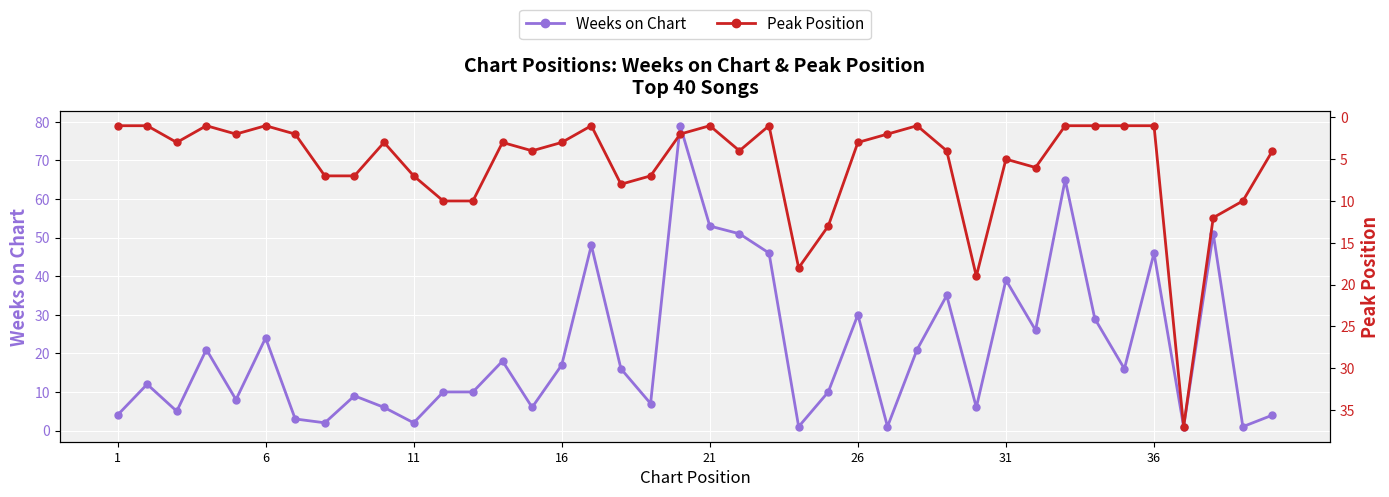

Rank the series by their maximum value, from highest to lowest.

Weeks on Chart, Peak Position